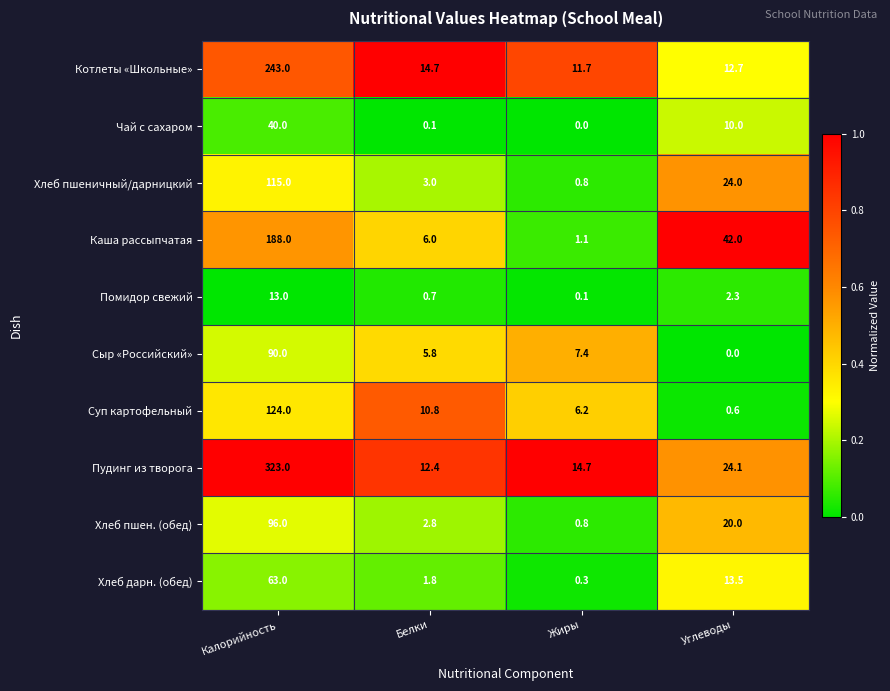

What is the sum of all Суп картофельный values?

141.6